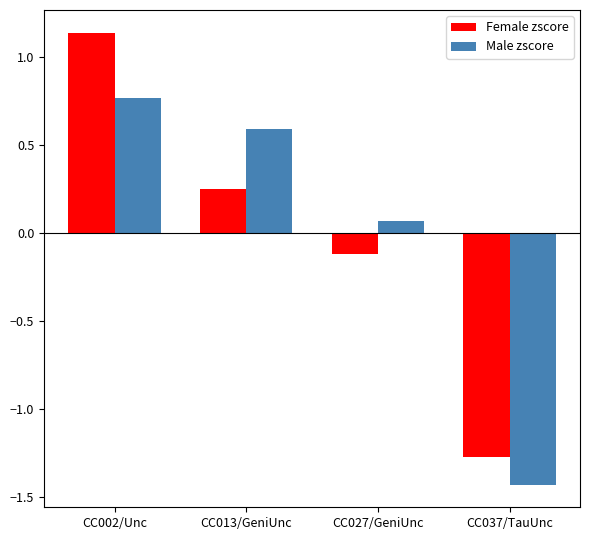

At which label does Female zscore reach its peak?

CC002/Unc